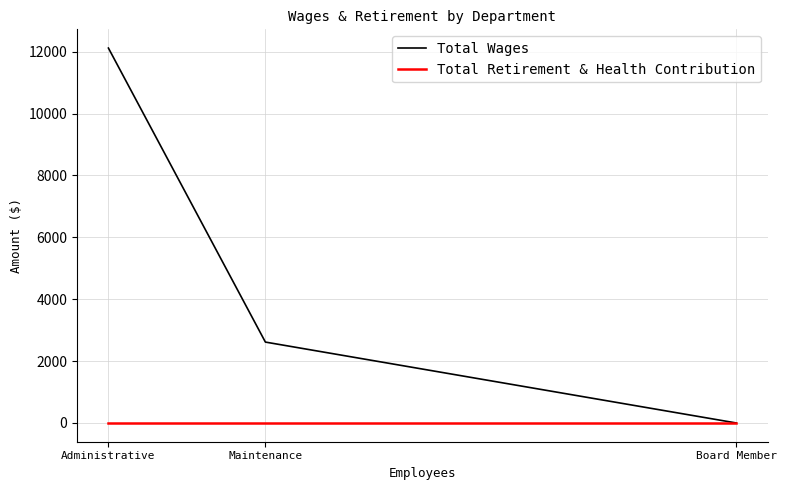

Reading left to right, extract all data points from this chart.

Total Wages: 12118	2615	0
Total Retirement & Health Contribution: 0	0	0